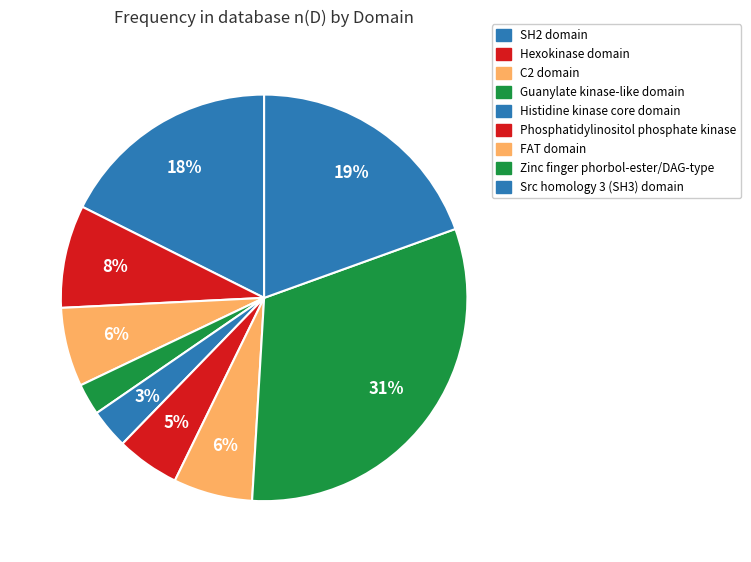

Is it true that Zinc finger phorbol-ester/DAG-type is 31% of the pie?

True